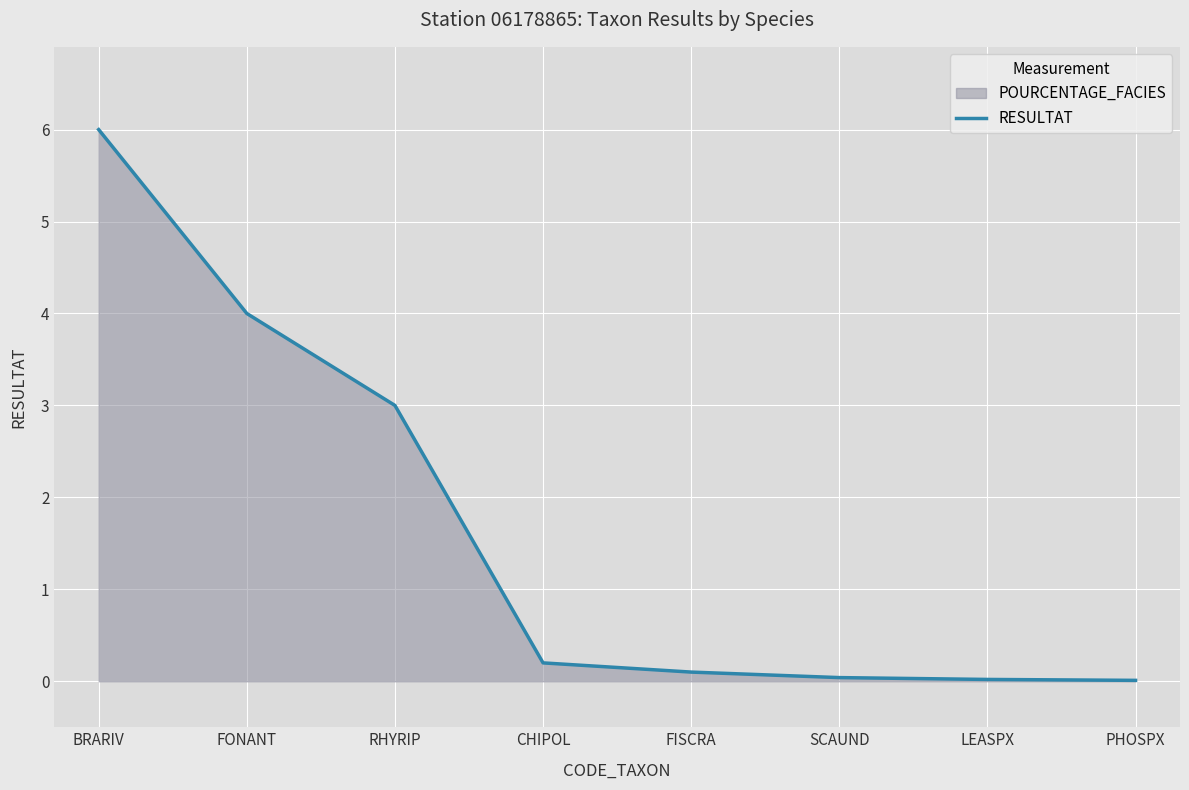

Count the number of categories in the chart.

8